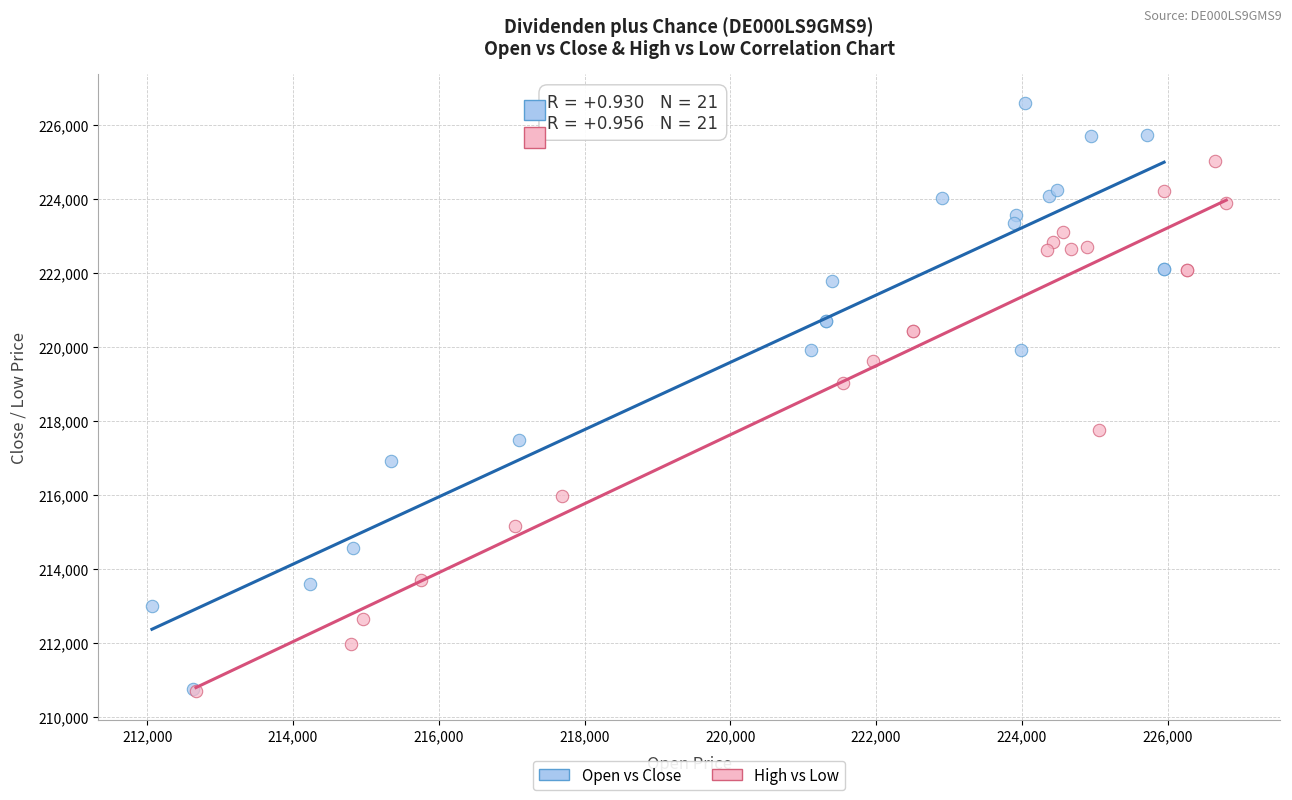

Which series has the largest Y range (max minus min)?

Open vs Close